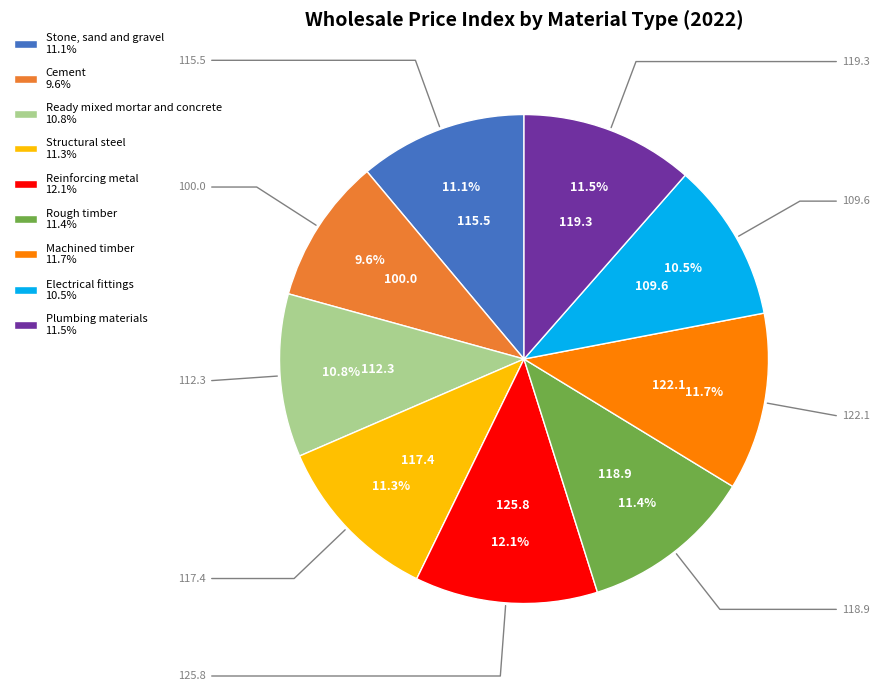

What percentage do Stone, sand and gravel 11.1% and Cement 9.6% together represent?

20.7%